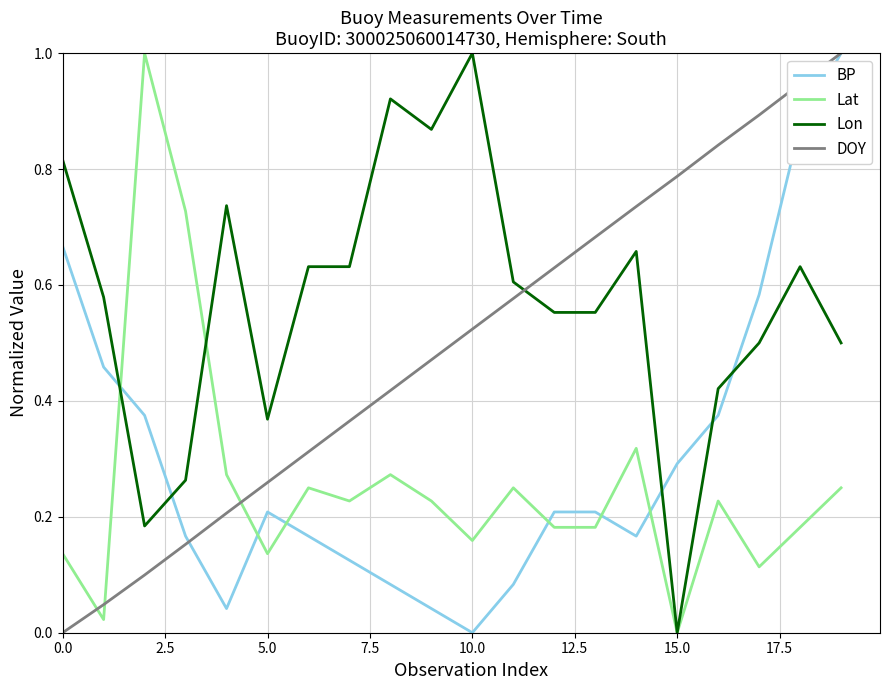

Which series has the largest total across all categories?

Lon